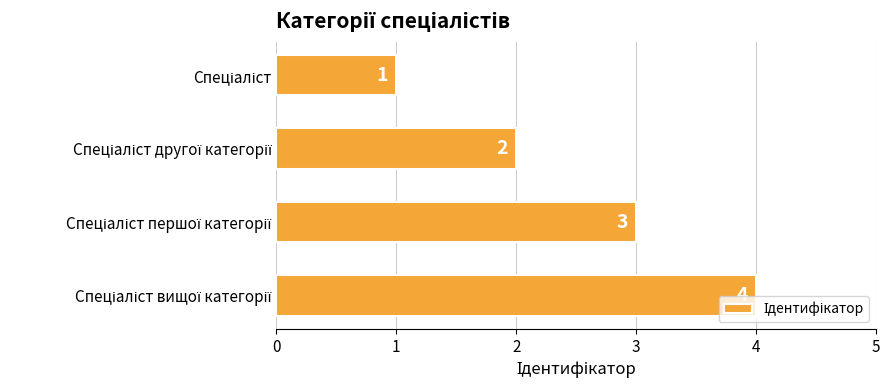

Are the bars grouped side by side (vs. stacked)?

No